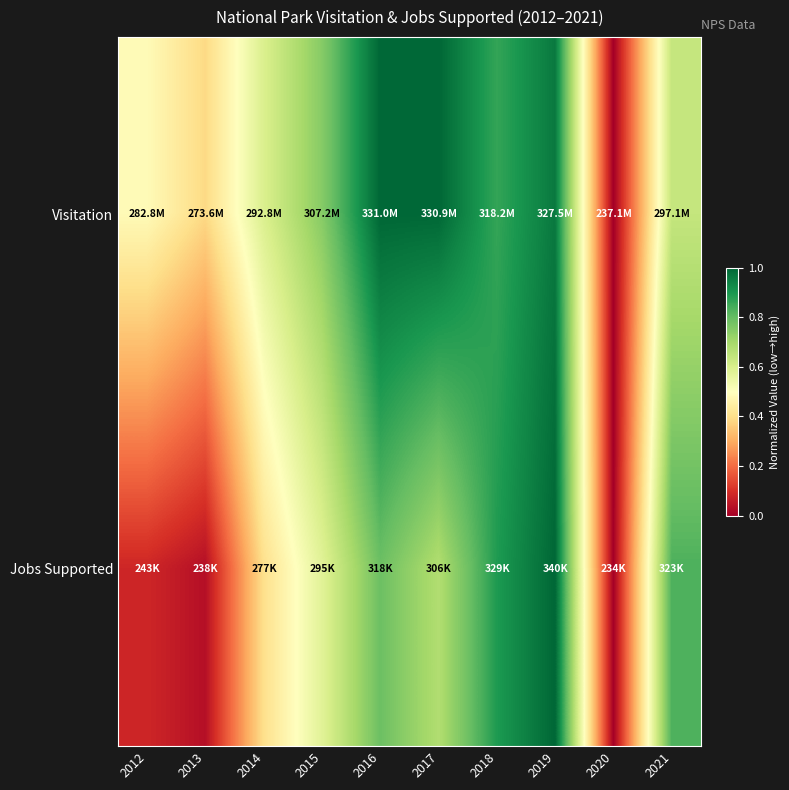

Rank the series by their average value, from highest to lowest.

Visitation, Jobs Supported